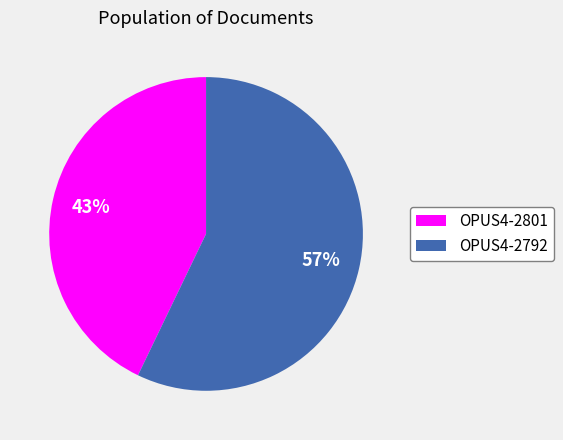

How many segments does this pie chart have?

2